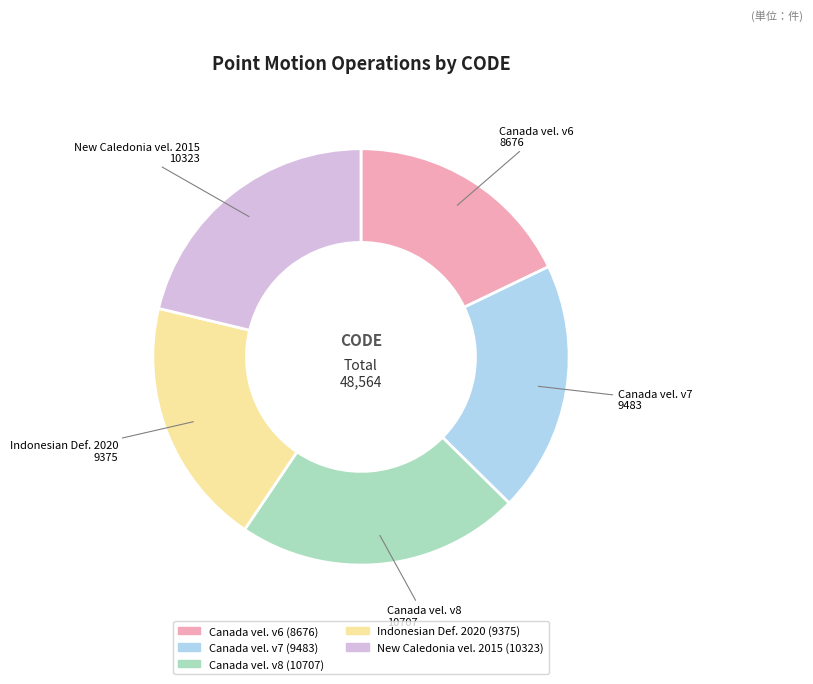

Which has a higher value, Canada vel. v6 or Canada vel. v8?

Canada vel. v8